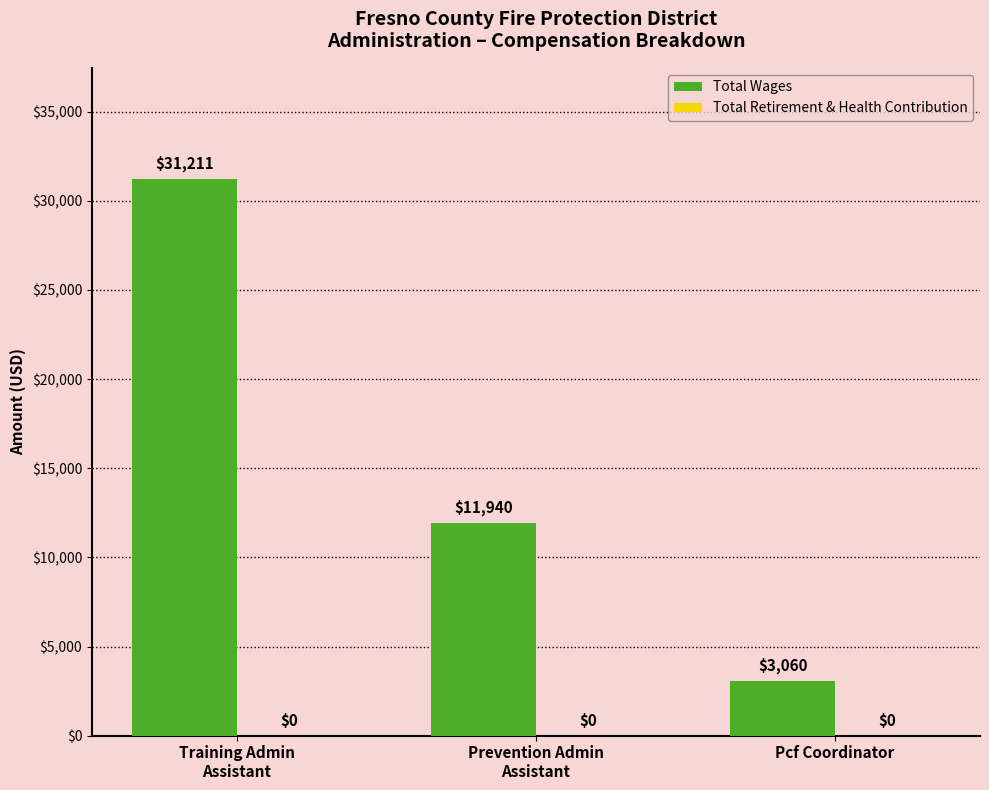

Between Prevention Admin
Assistant and Training Admin
Assistant, which is larger?

Training Admin
Assistant